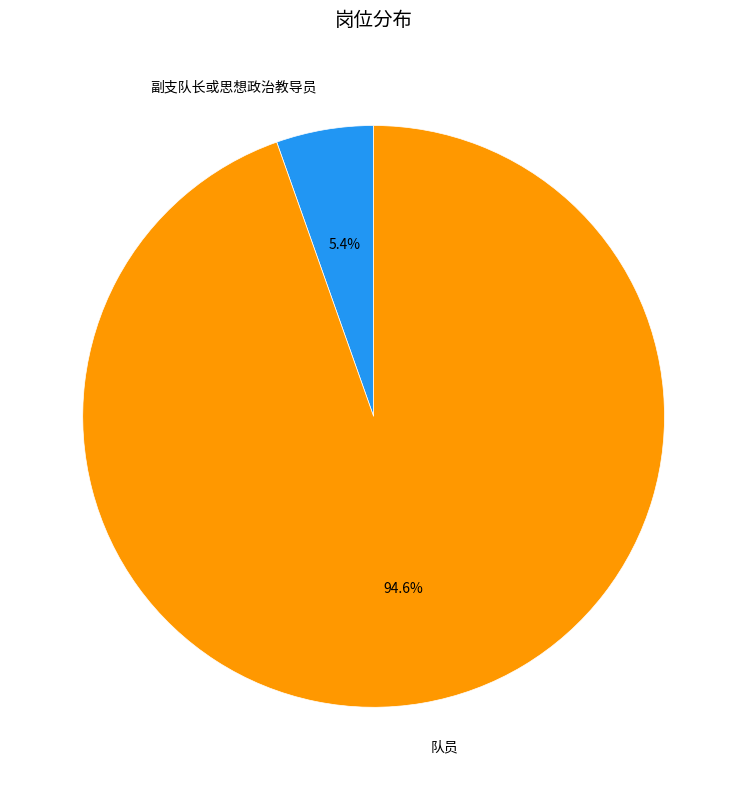

How many slices are in this pie chart?

2